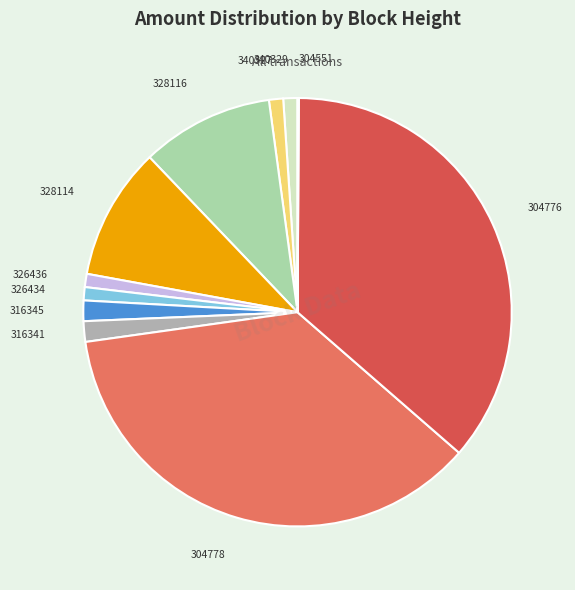

Between 316345 and 328114, which is larger?

328114